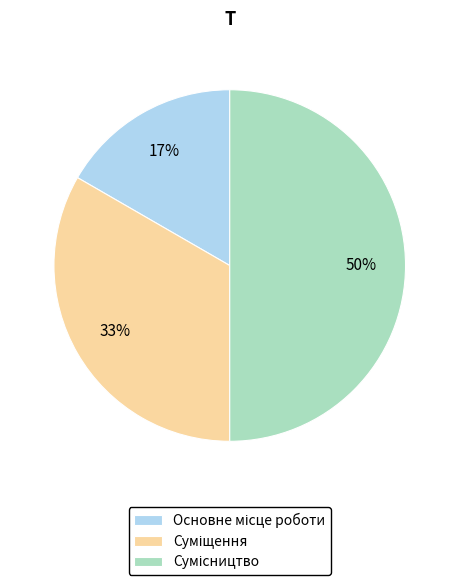

To the nearest percent, what is the average slice percentage?

33%